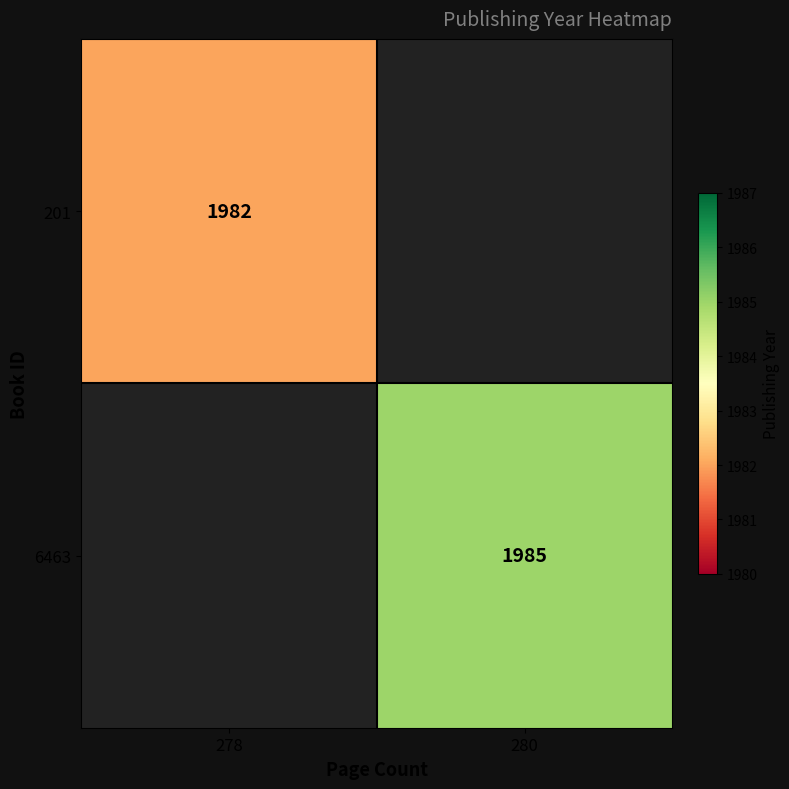

The value of 6463 at 280 is 3390. True or false?

False